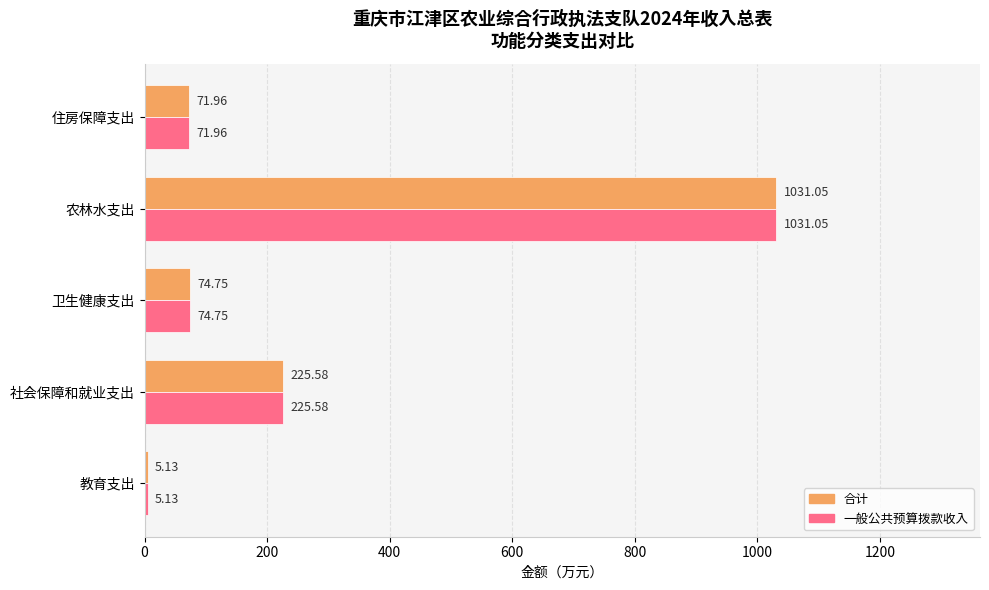

At which label does 合计 reach its peak?

农林水支出